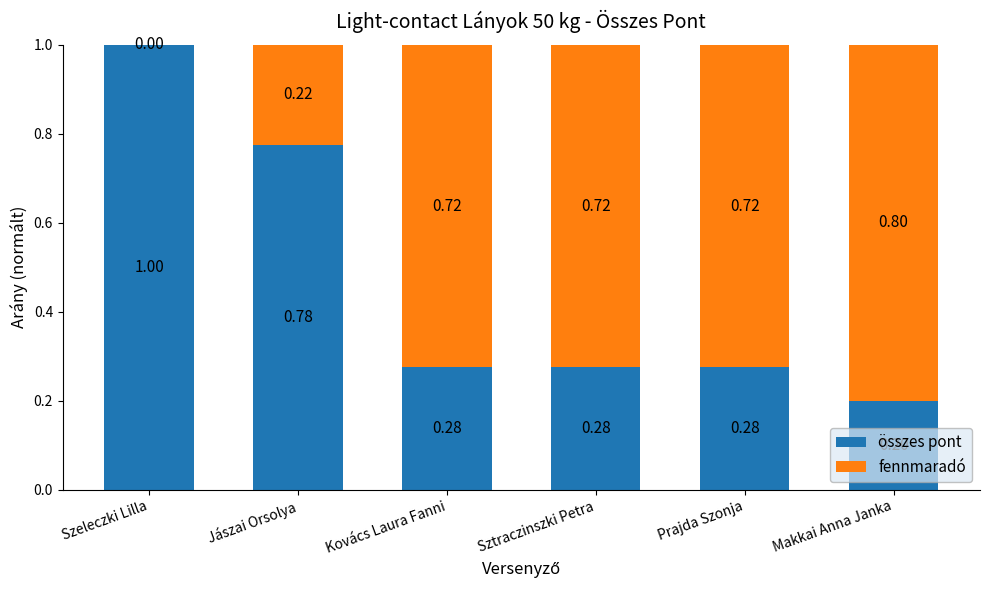

What is the sum of all összes pont values?

2.8